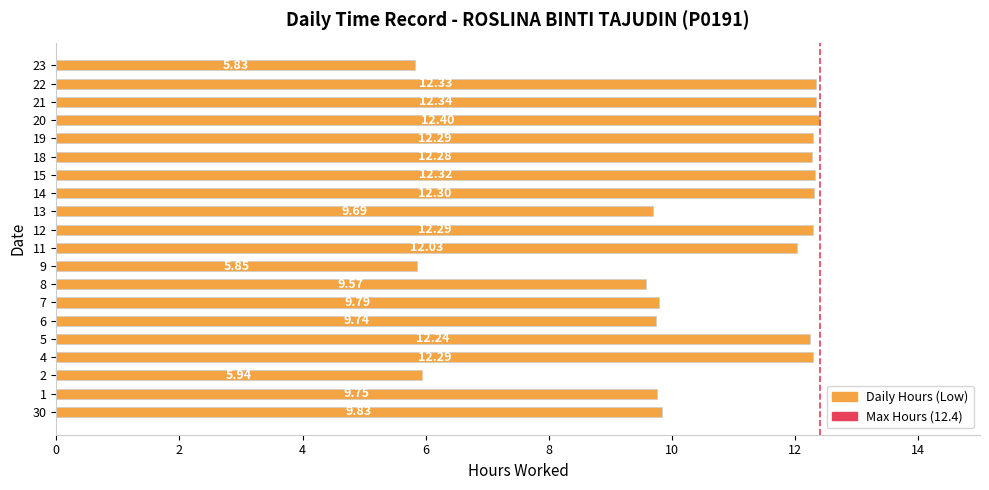

What is the ratio of the value at 30 to the value at 13?

1.0